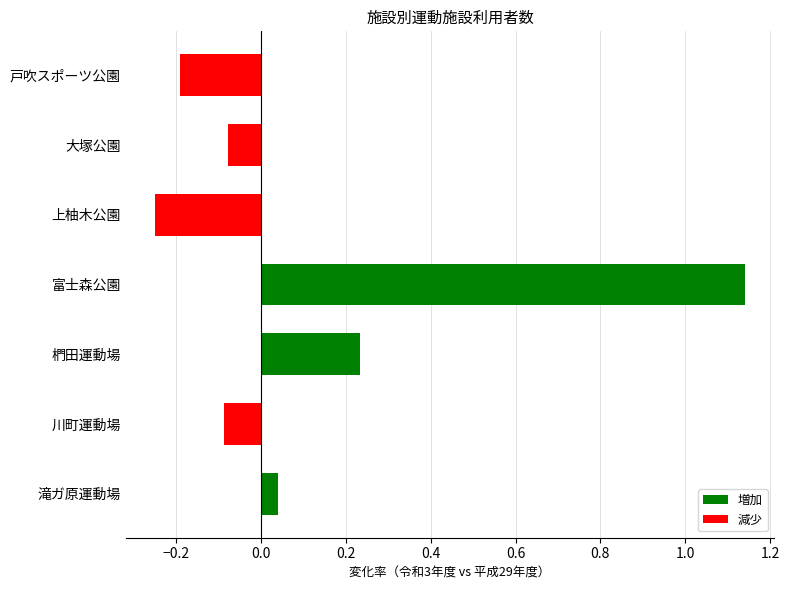

True or false: the data shows -0.1 at 上柚木公園.

False